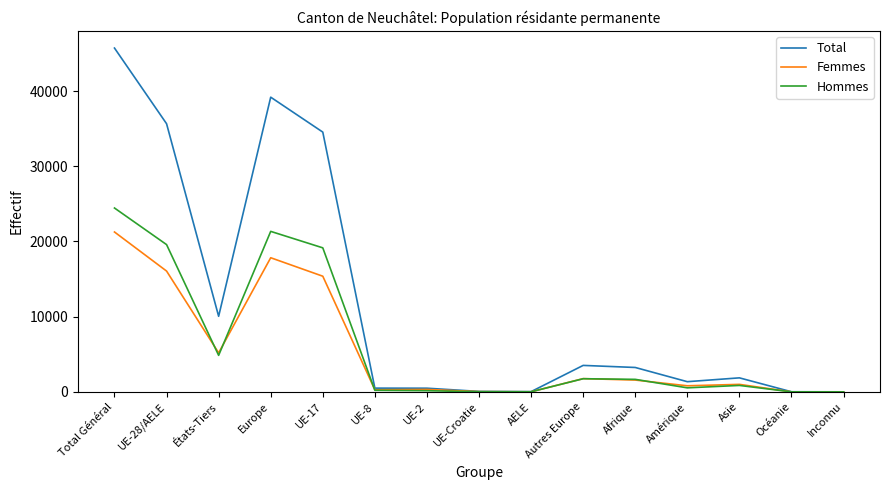

Where is Total nearest to the value 22865?

UE-17